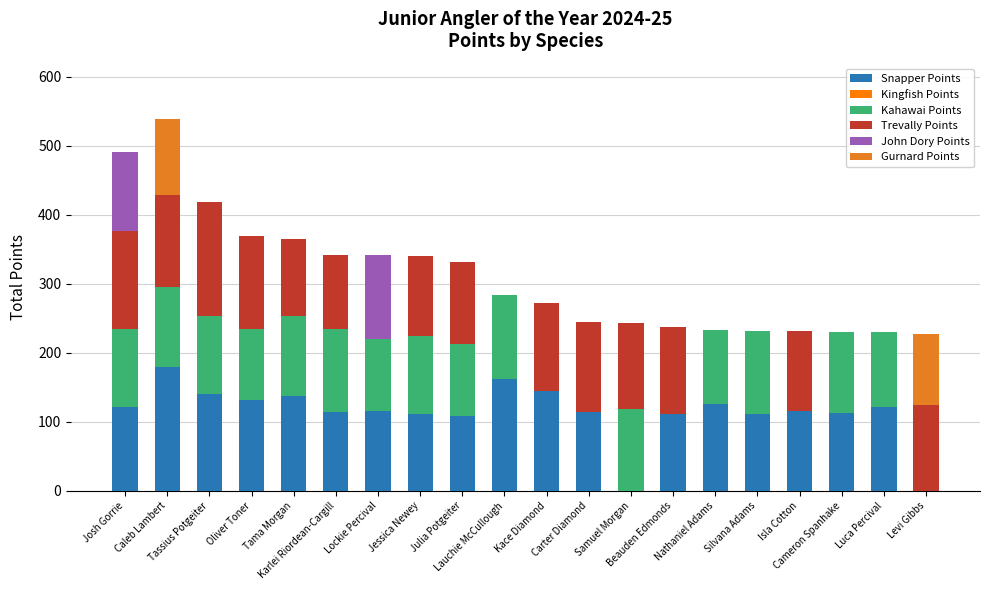

What is the maximum value for Snapper Points?

180